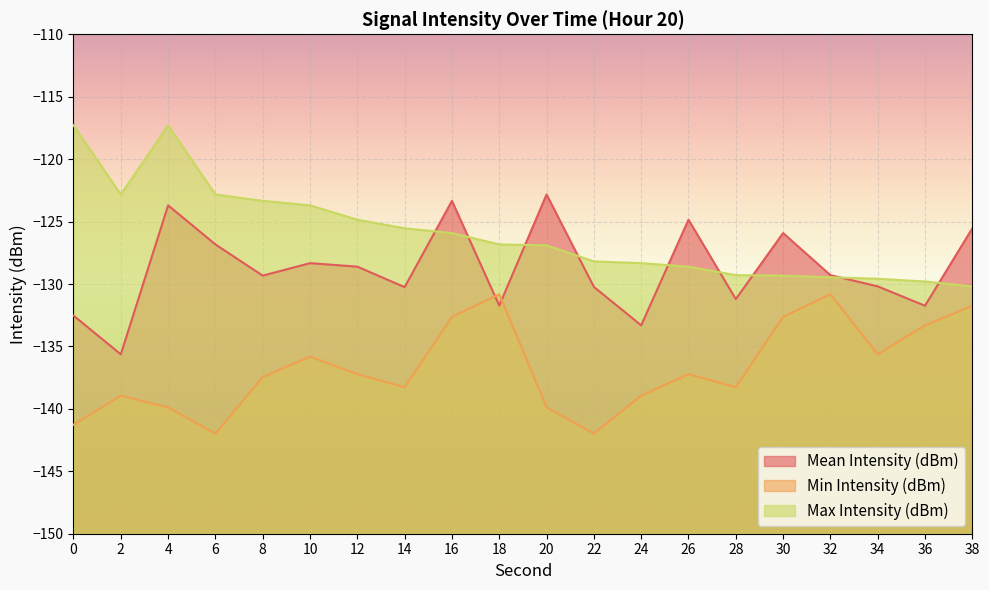

Which series changed the most between 6 and 8?

Min Intensity (dBm)